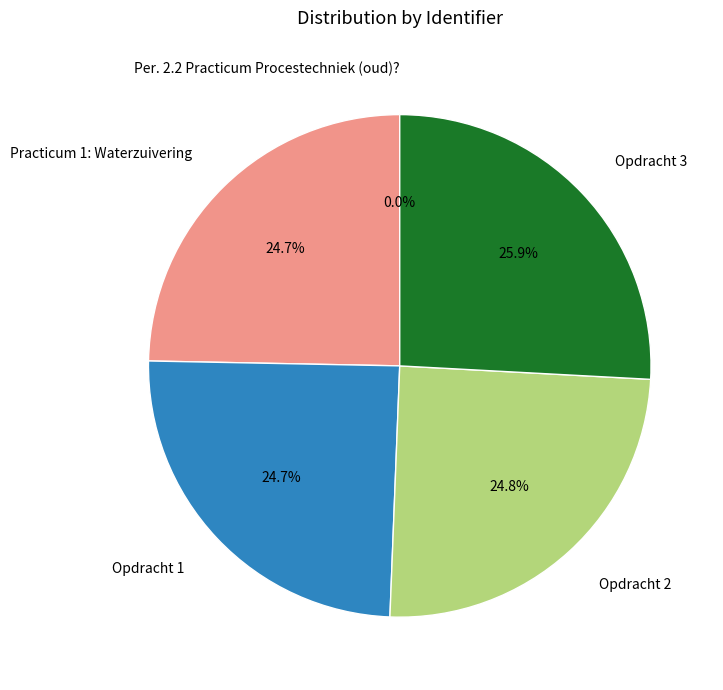

What is the largest slice in the pie chart?

Opdracht 3